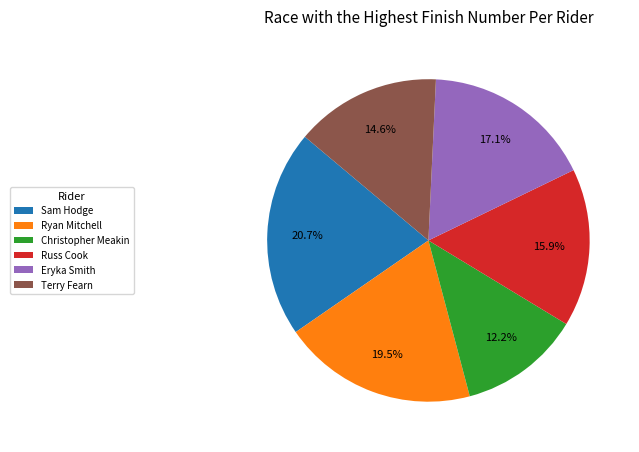

Is there any slice that represents more than half of the pie?

No